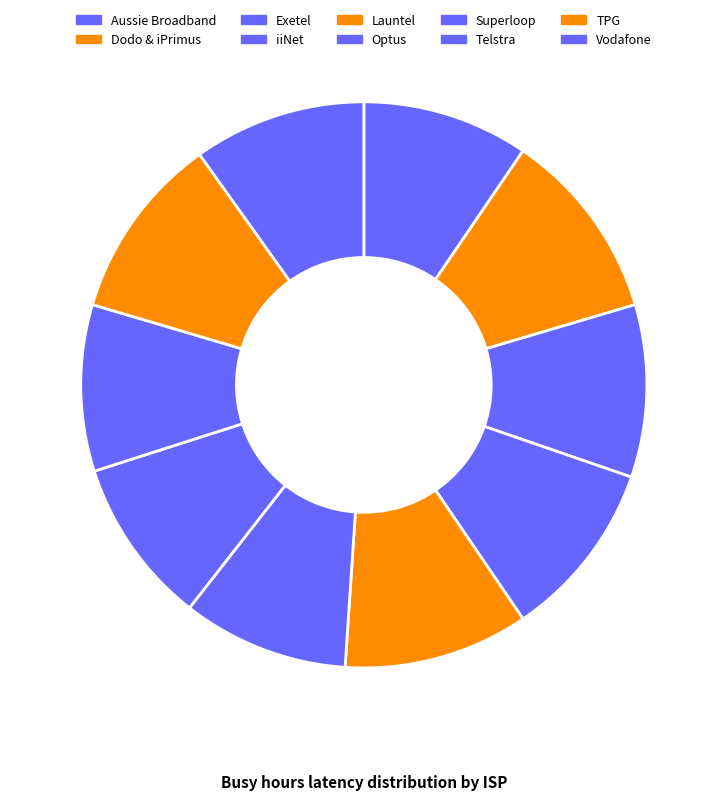

Which category has the biggest portion of the pie?

Dodo & iPrimus